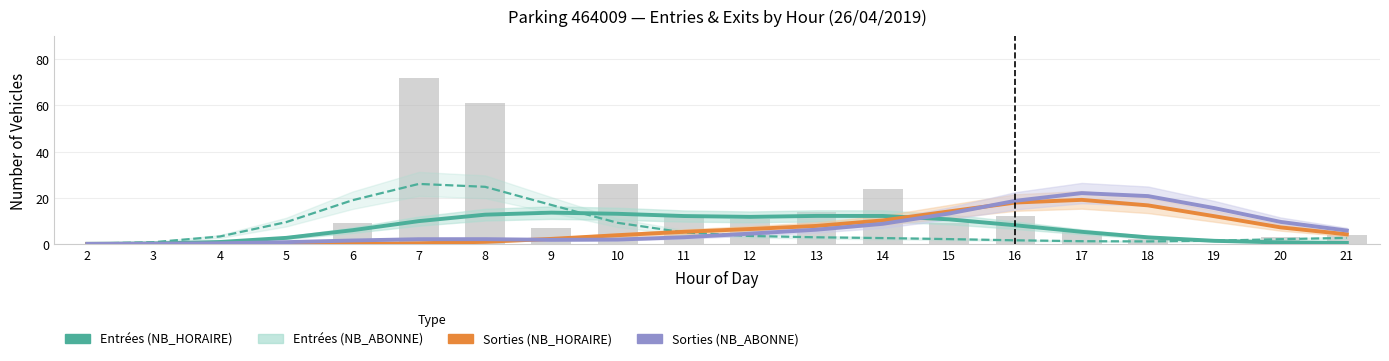

True or false: Sorties (NB_ABONNE) has a value of 0.6 at 7.

False